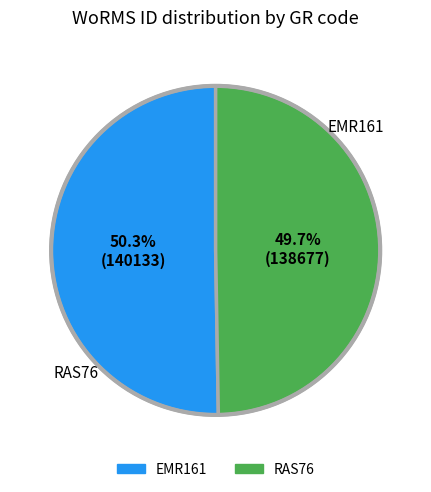

Count the number of slices in the pie.

2